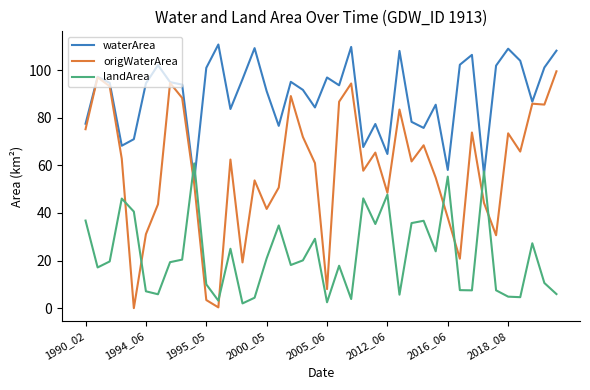

What is the greatest value displayed?

110.8